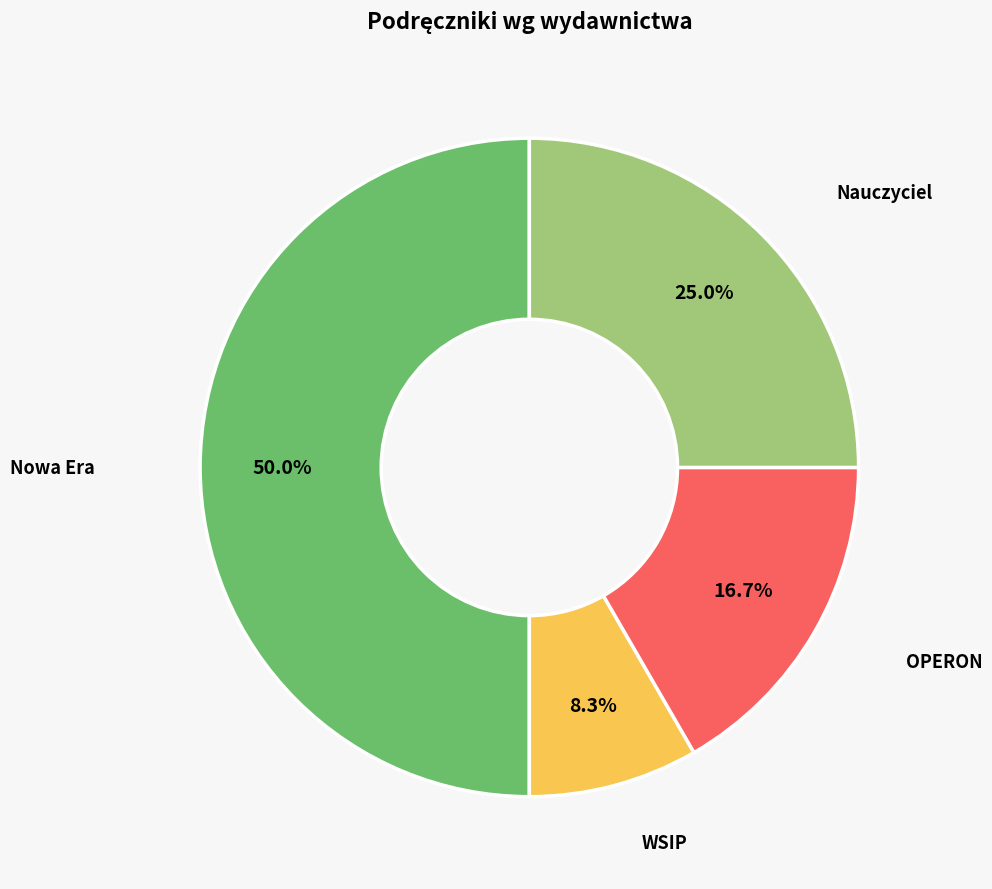

Does WSIP represent more than half of the total?

No